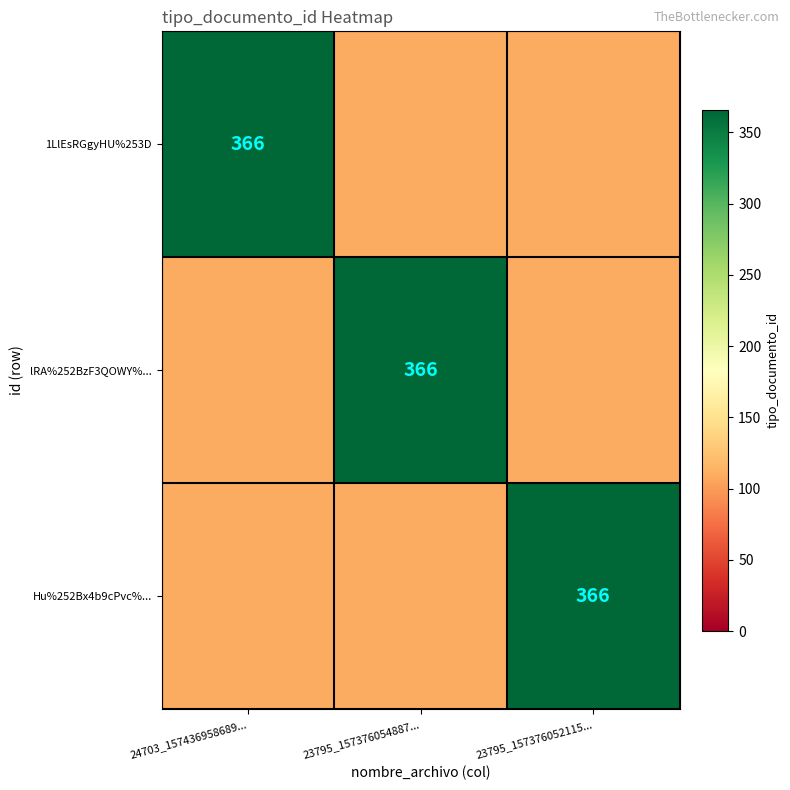

How many distinct data groups are displayed?

3